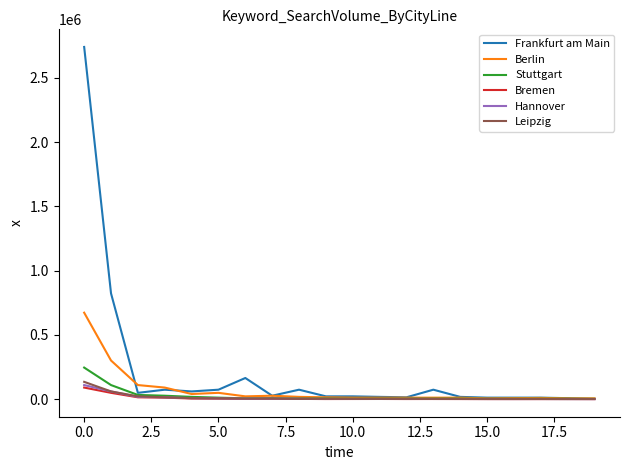

Count the number of data series in this chart.

6